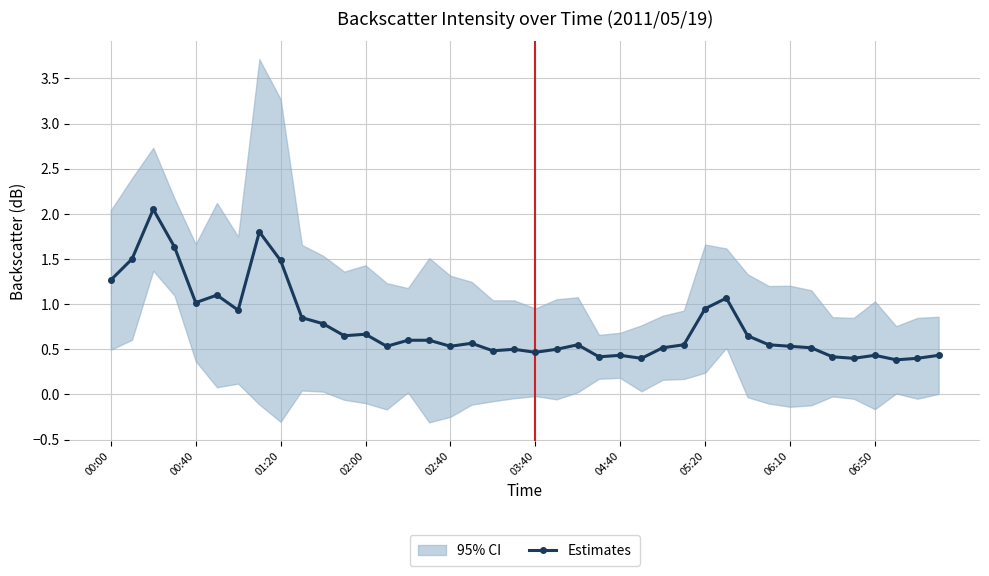

True or false: Estimates has more than 1 points higher than both neighbors.

True